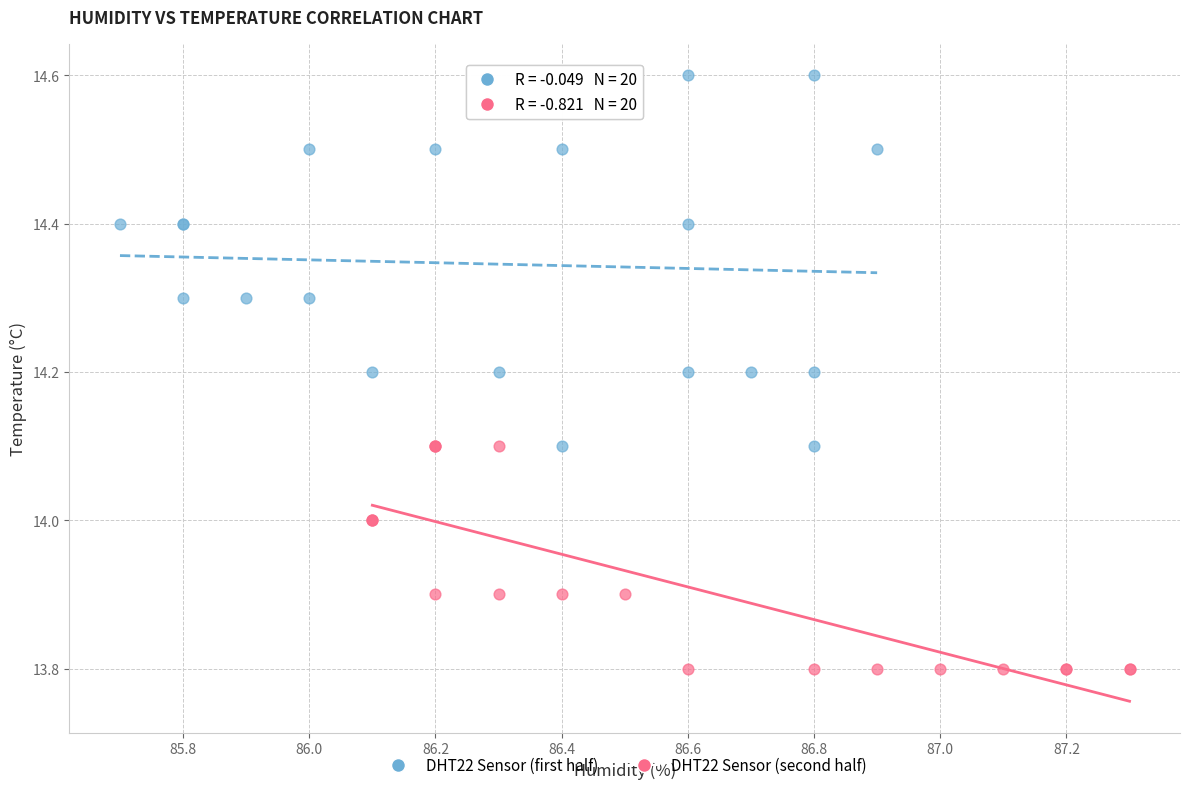

Which series has the widest spread of Y values?

DHT22 Sensor (first half)